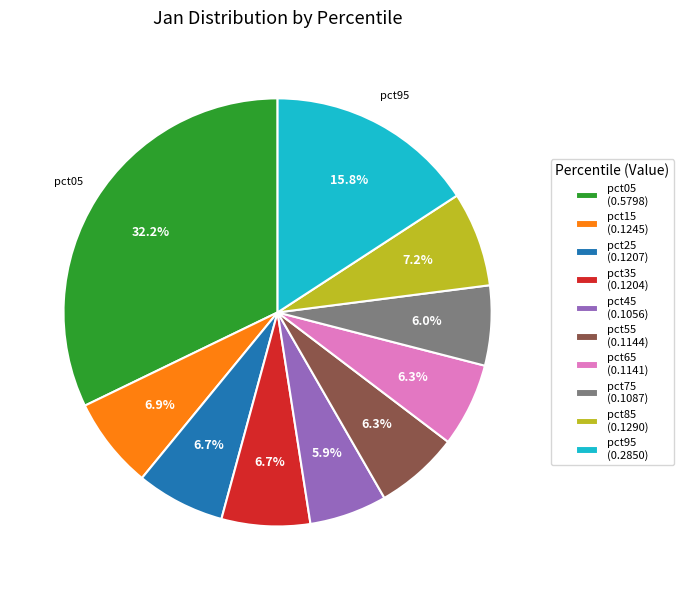

To the nearest percent, what is the average slice percentage?

10%